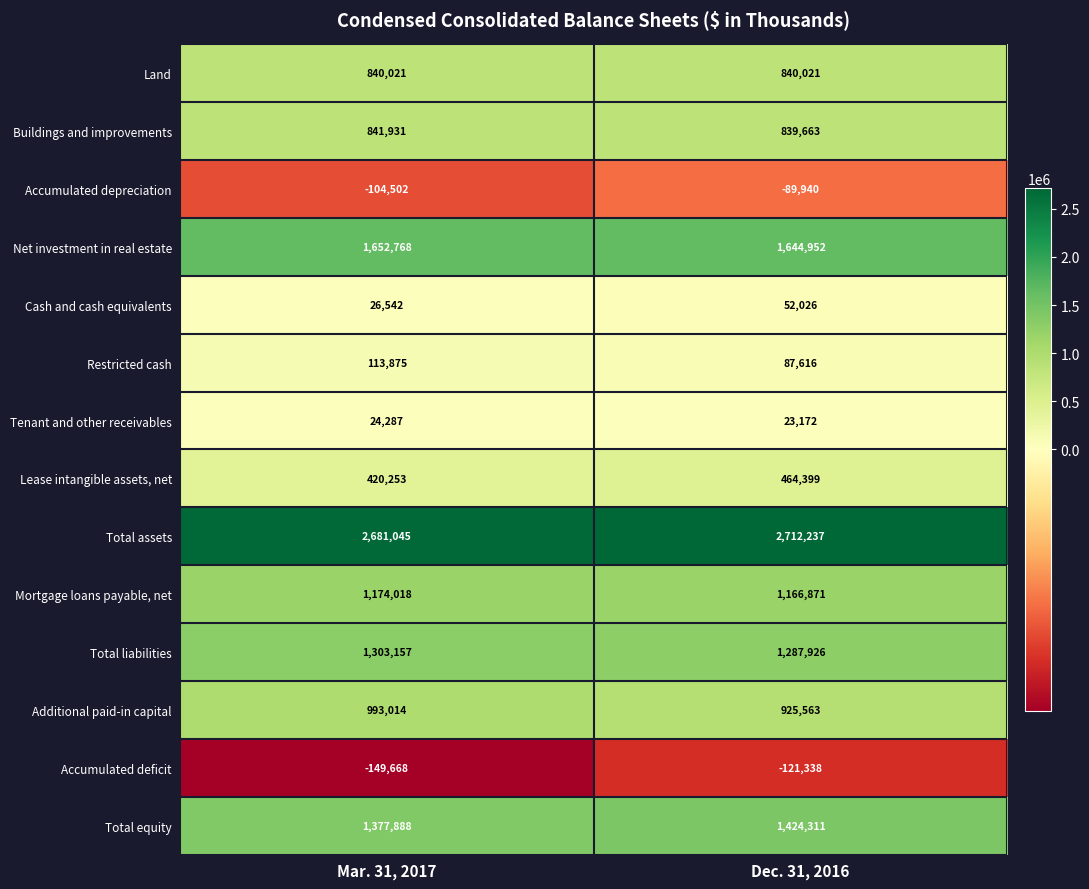

Which series has the largest range (max minus min)?

Additional paid-in capital